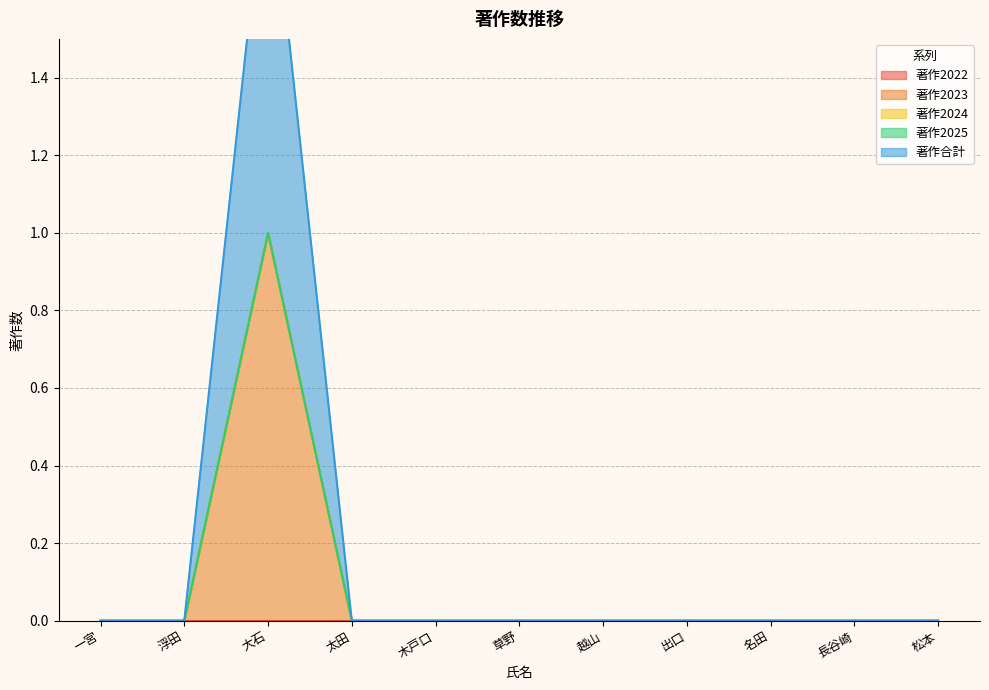

Rank the series by their maximum value, from lowest to highest.

著作2022, 著作2024, 著作2025, 著作2023, 著作合計